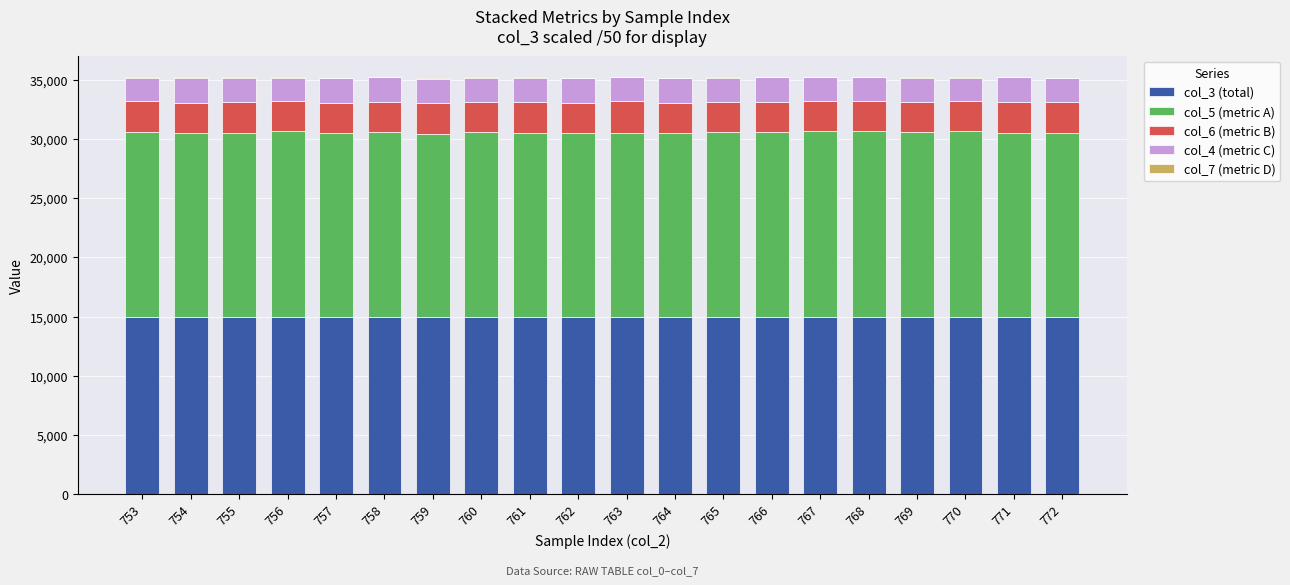

True or false: col_3 (total) has a value of 14961.7 at 765.

True